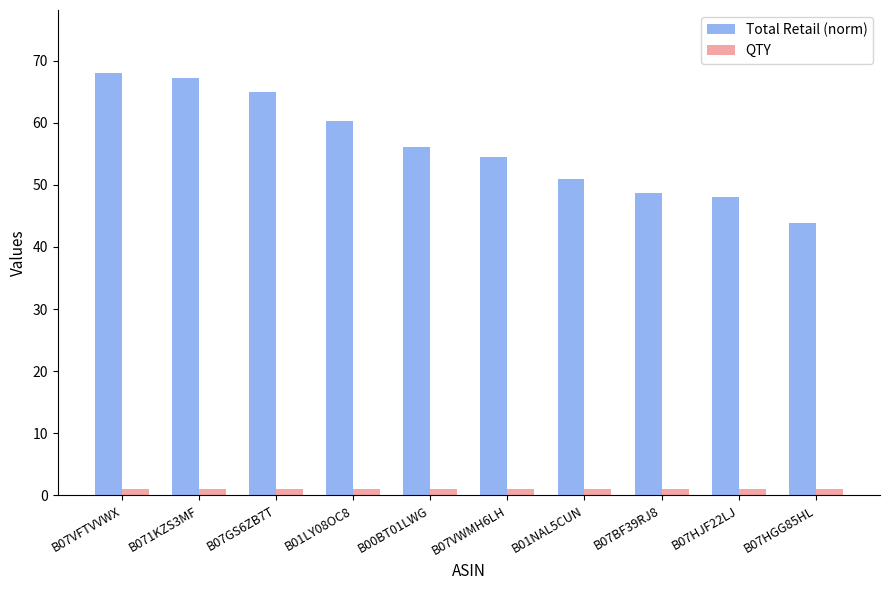

The value of QTY at B07VFTVVWX is 1.0. True or false?

True